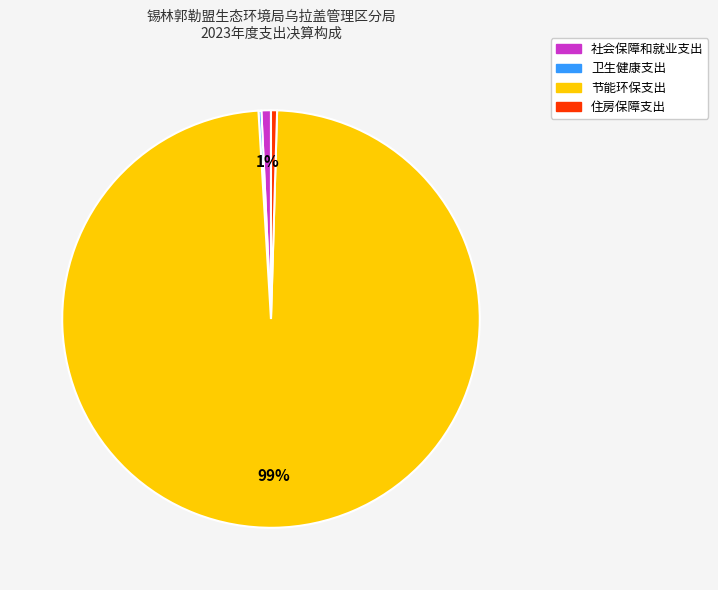

Combined, do 节能环保支出 and 社会保障和就业支出 account for over 50%?

Yes